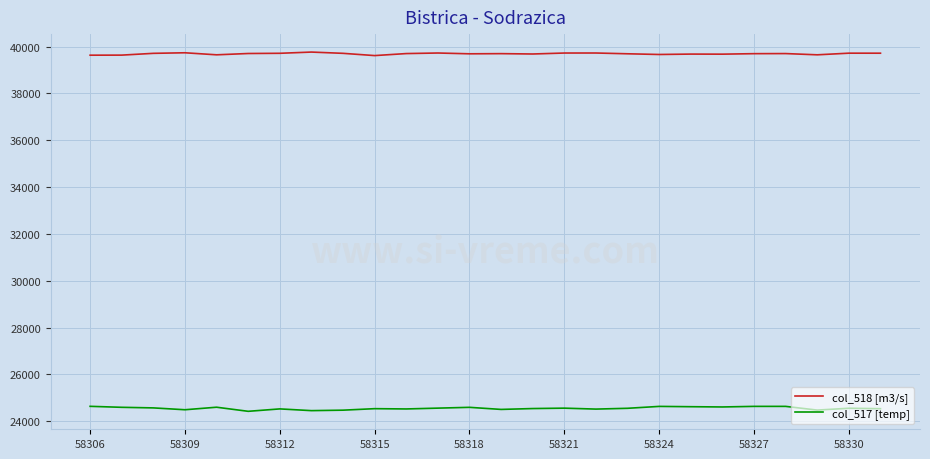

List the series in order of their peak value, lowest first.

col_517 [temp], col_518 [m3/s]